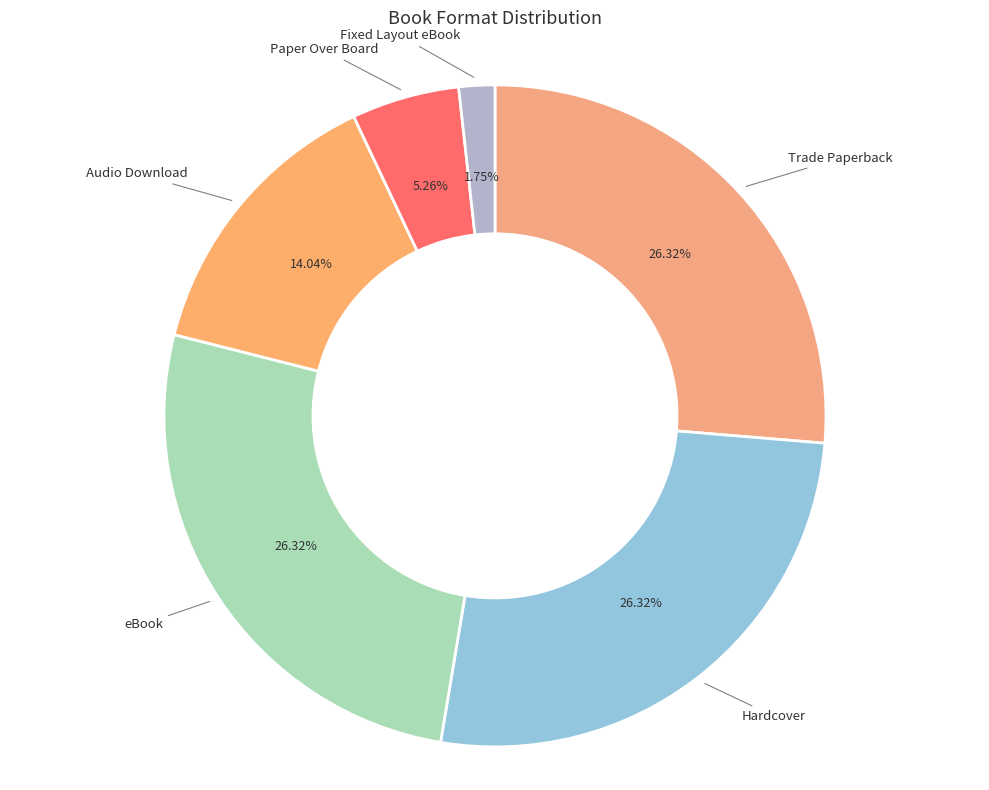

Count the number of slices in the pie.

6